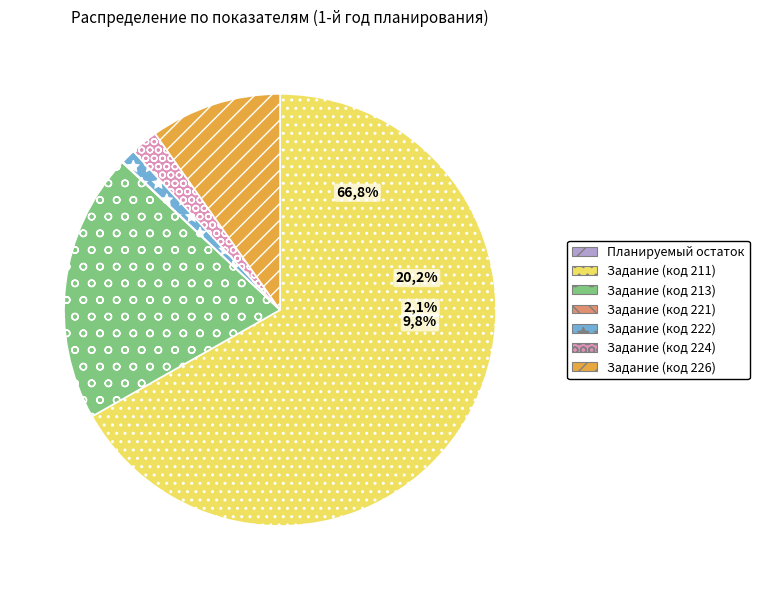

Does Задание (код 211) account for over 50% of the chart?

Yes